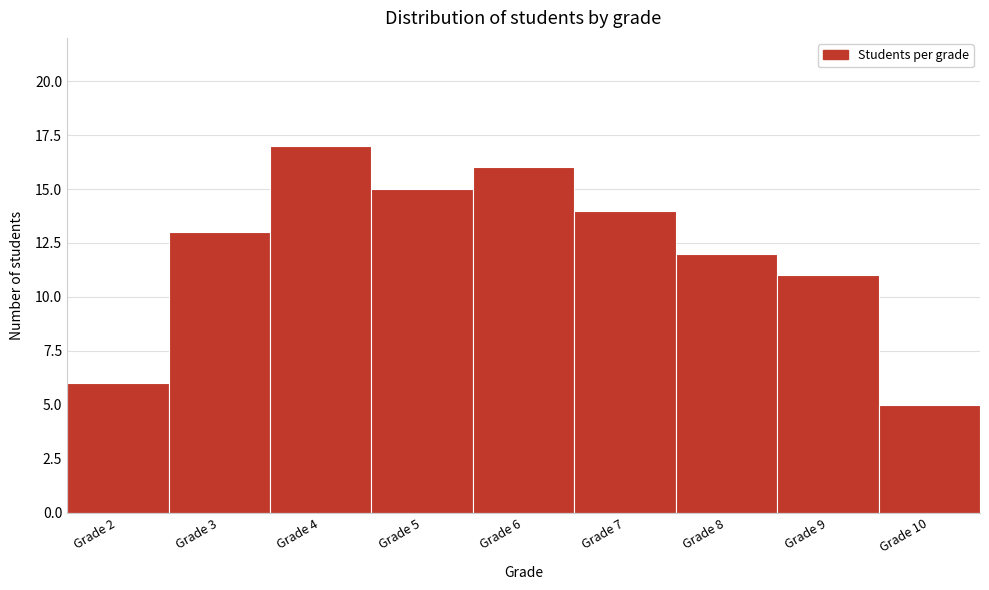

Reading left to right, transcribe all the data shown in this chart.

Grade 2=6	Grade 3=13	Grade 4=17	Grade 5=15	Grade 6=16	Grade 7=14	Grade 8=12	Grade 9=11	Grade 10=5